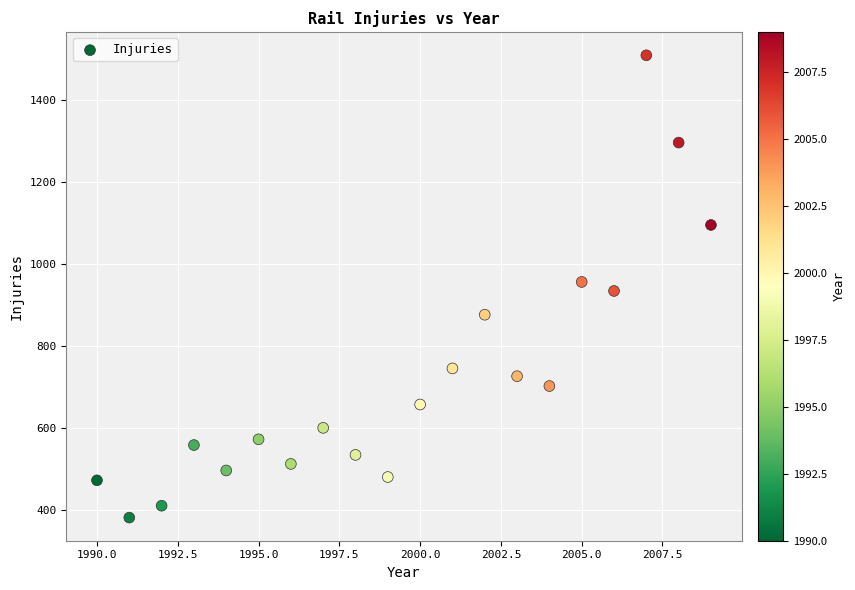

What is the range of Y values (max minus min)?

1128